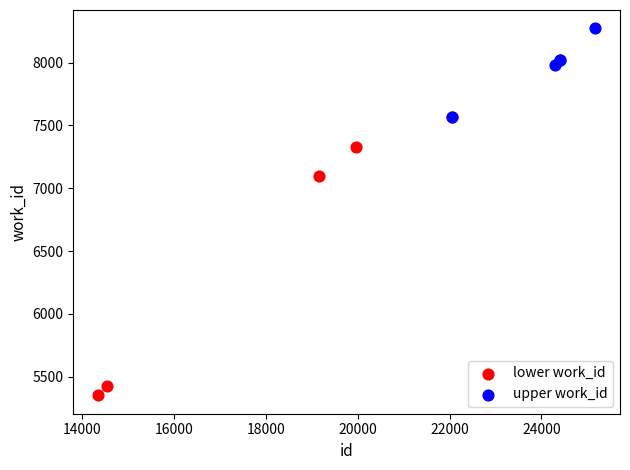

Which series reaches the maximum Y coordinate?

upper work_id